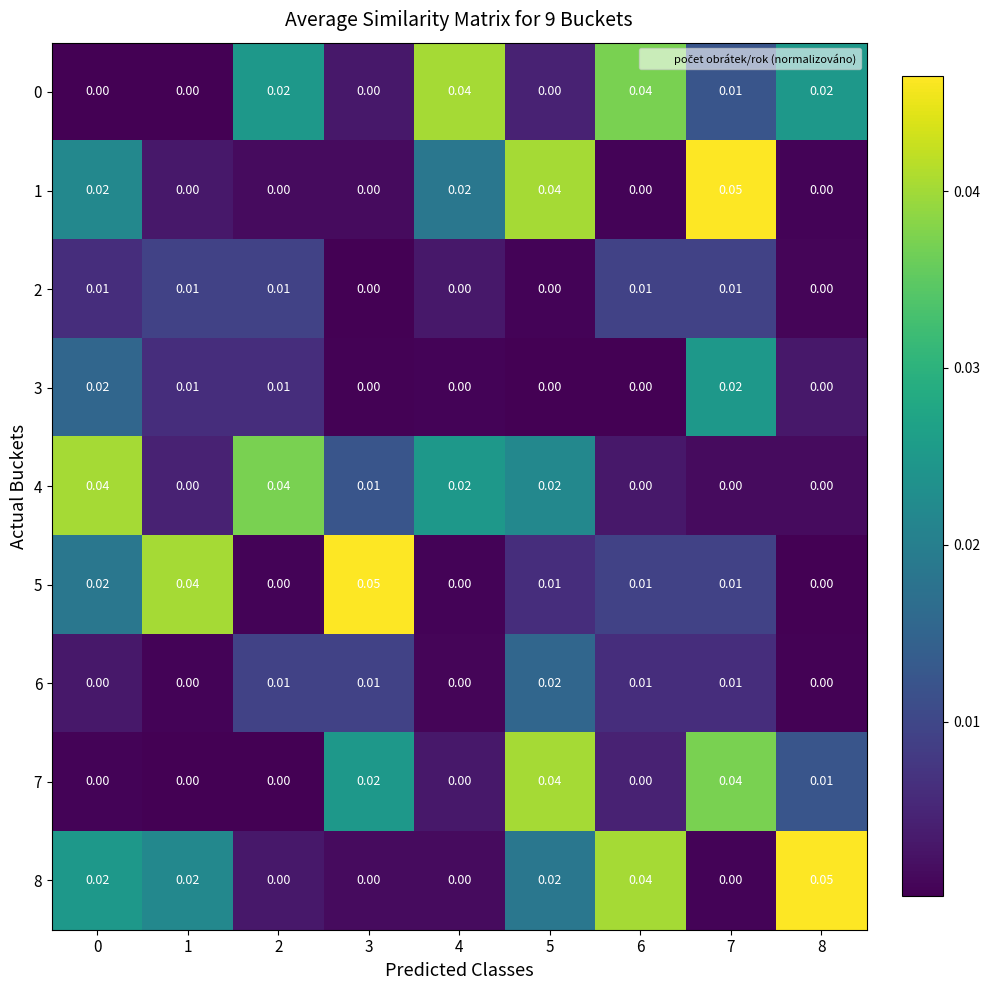

Is the value of 5 at 7 greater than the value of 0 at 0?

Yes